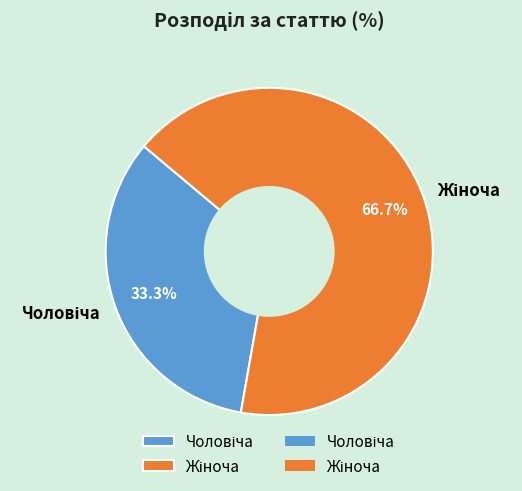

How many segments does this pie chart have?

2